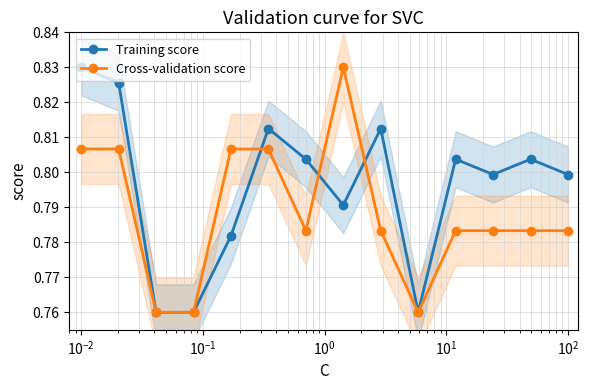

Reading right to left, transcribe all the data shown in this chart.

Training score: 0.8	0.8	0.8	0.8	0.8	0.8	0.8	0.8	0.8	0.8	0.8	0.8	0.8	0.8
Cross-validation score: 0.8	0.8	0.8	0.8	0.8	0.8	0.8	0.8	0.8	0.8	0.8	0.8	0.8	0.8